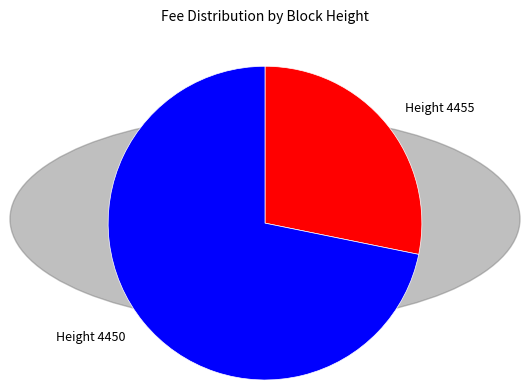

Is there a majority slice in this chart?

Yes